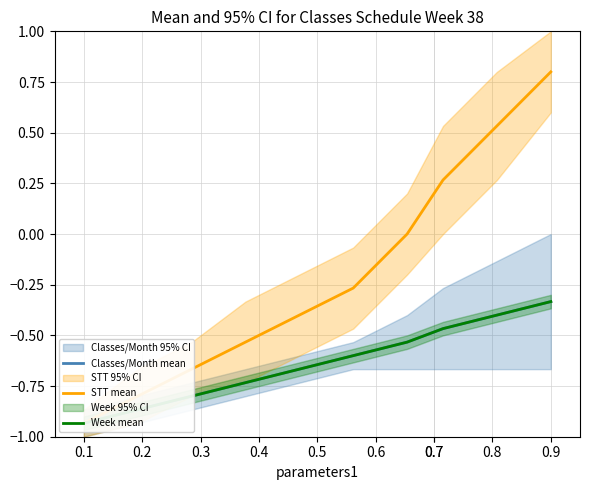

Which series has the largest total across all categories?

STT mean